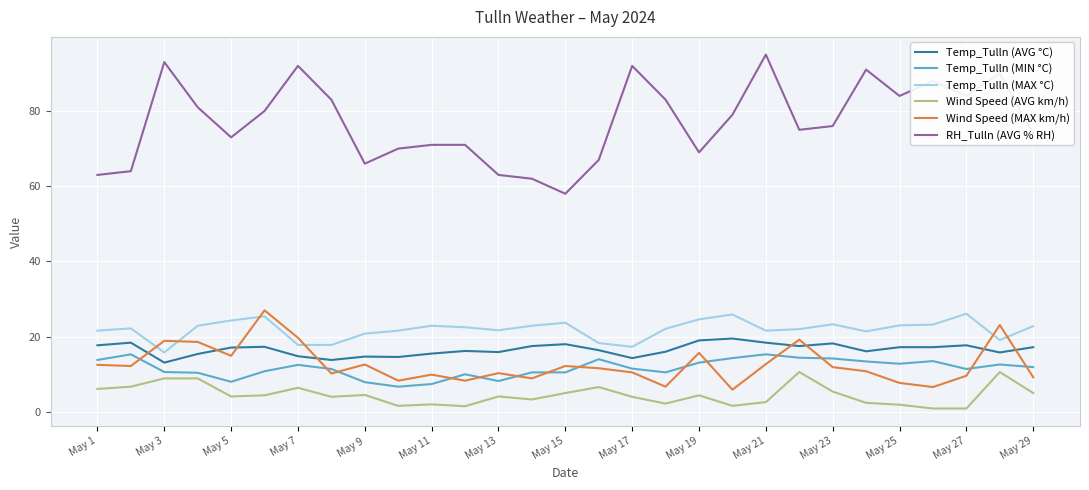

Which series has the largest total across all categories?

RH_Tulln (AVG % RH)